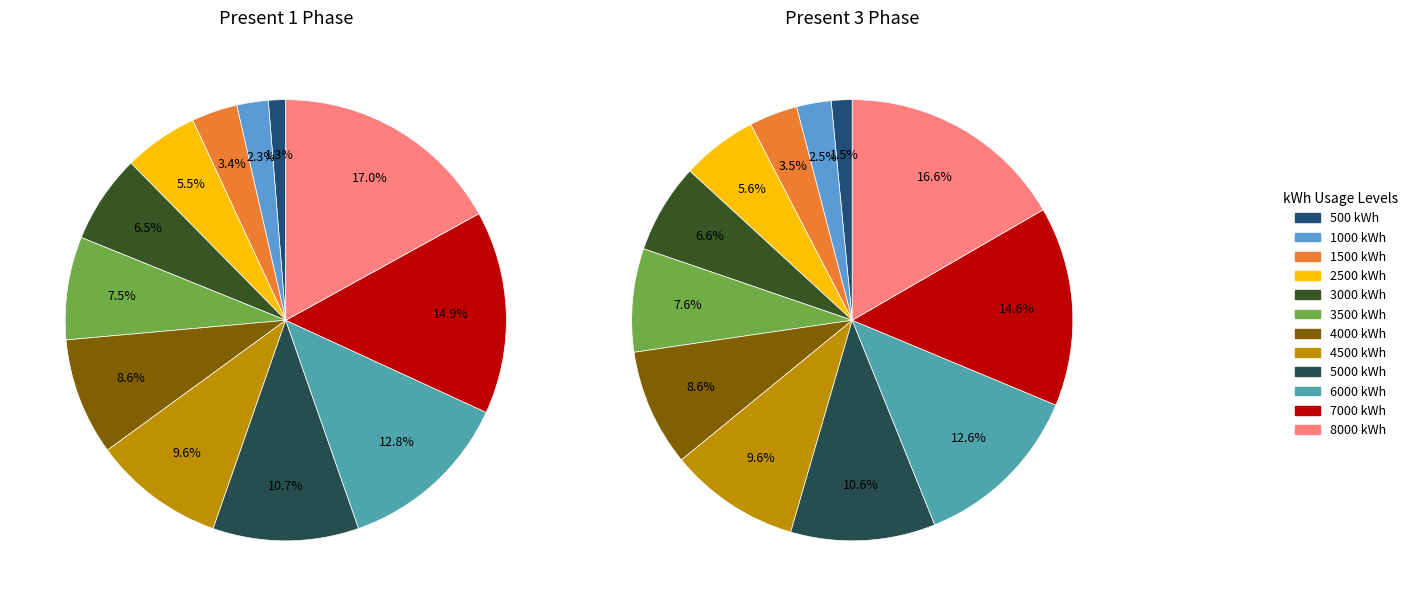

What portion of the pie excludes 1000 kWh?

97.7%